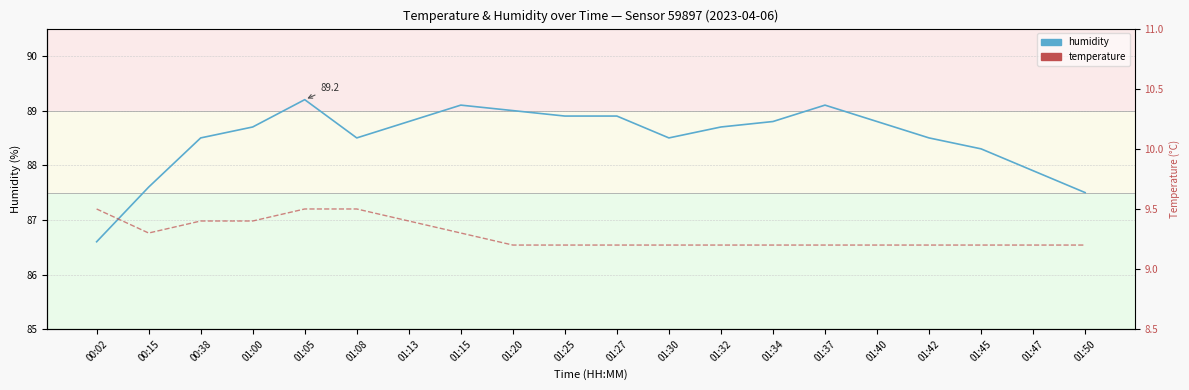

Does the chart have visible grid lines?

Yes